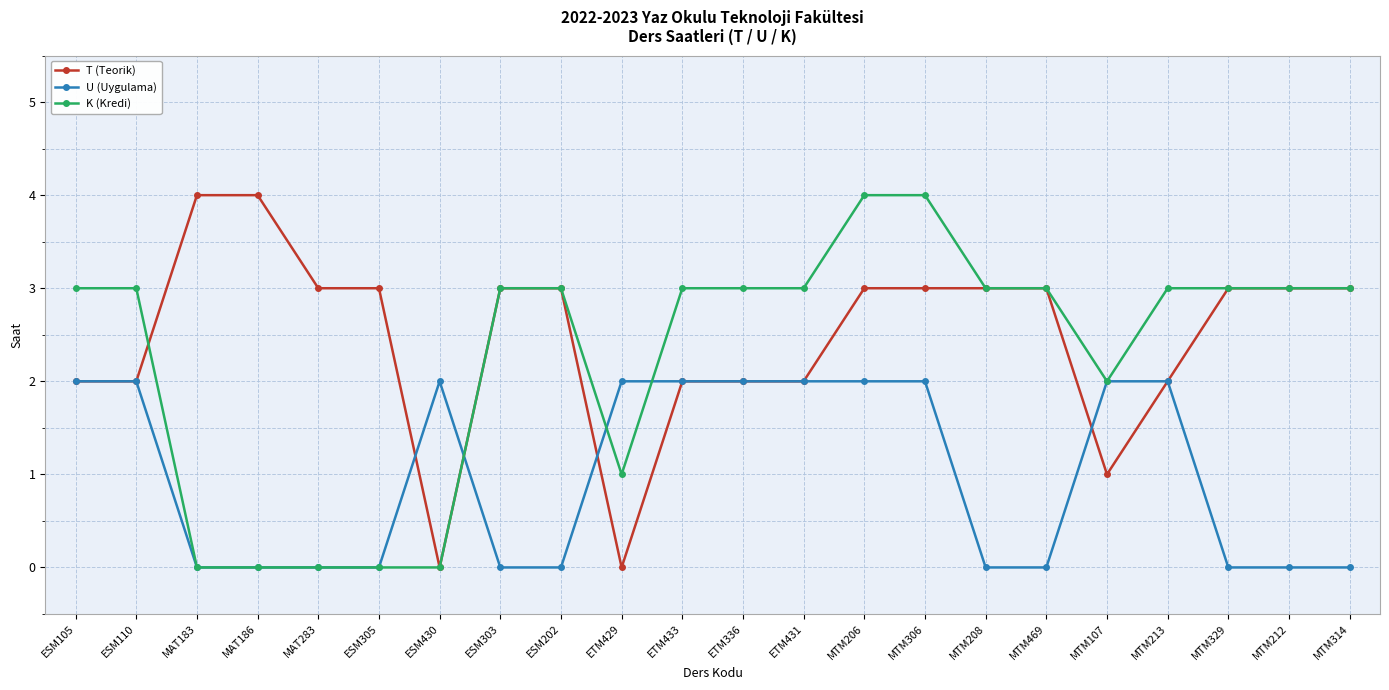

What position from the right is ESM430?

16